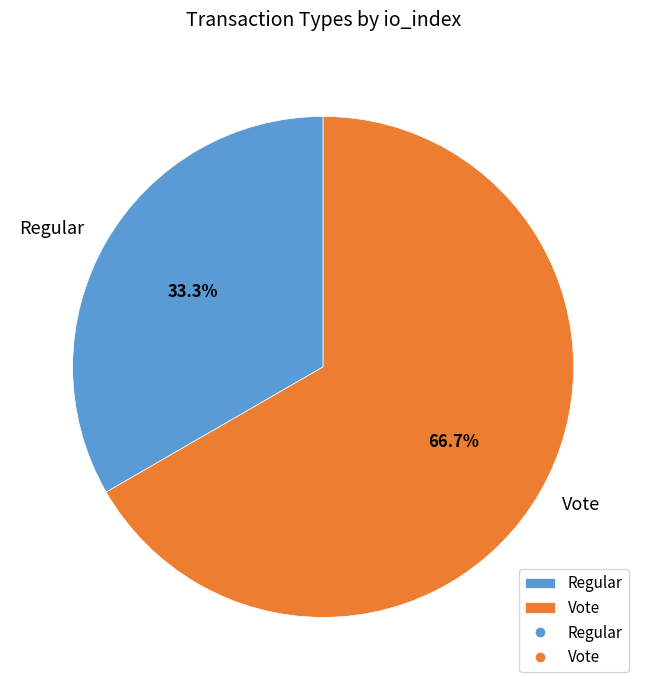

What is the majority slice?

Vote